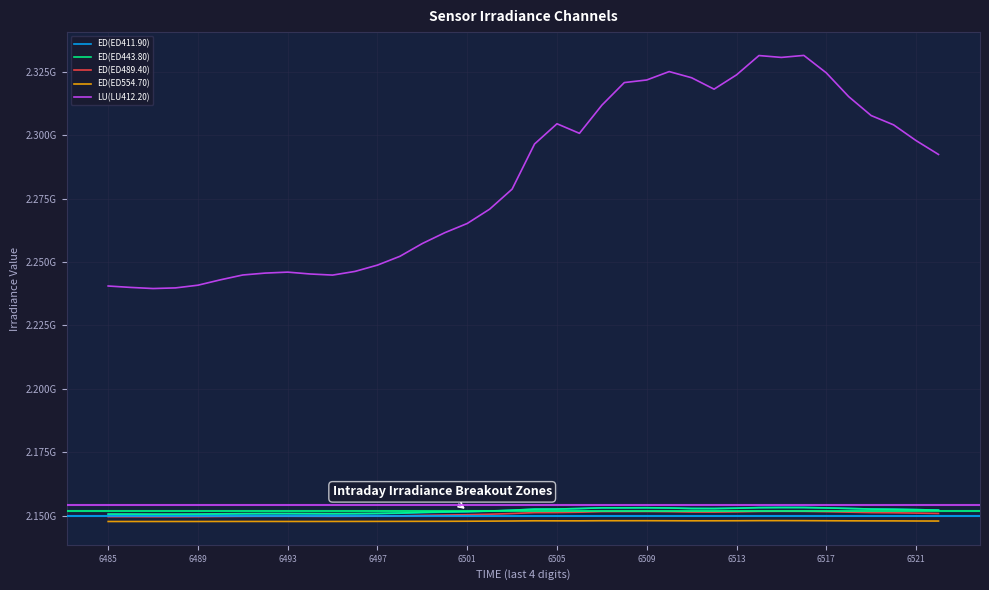

At how many categories does at least one series exceed 2250889755?

25